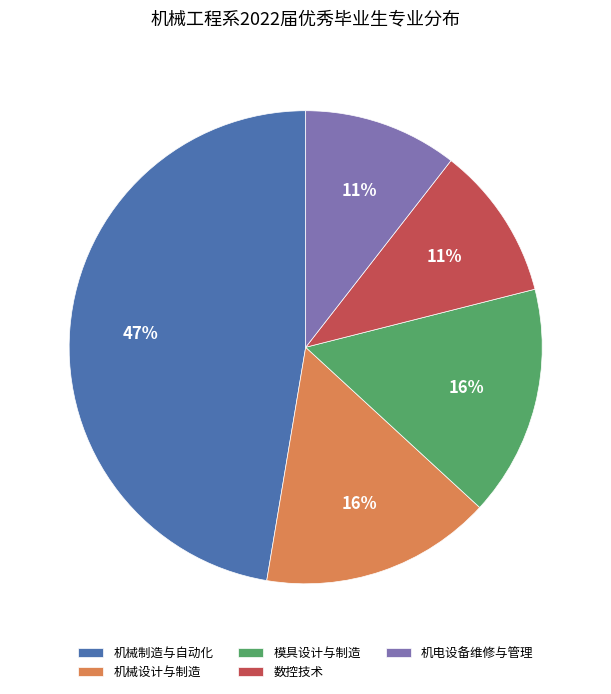

Is there any slice that represents more than half of the pie?

No